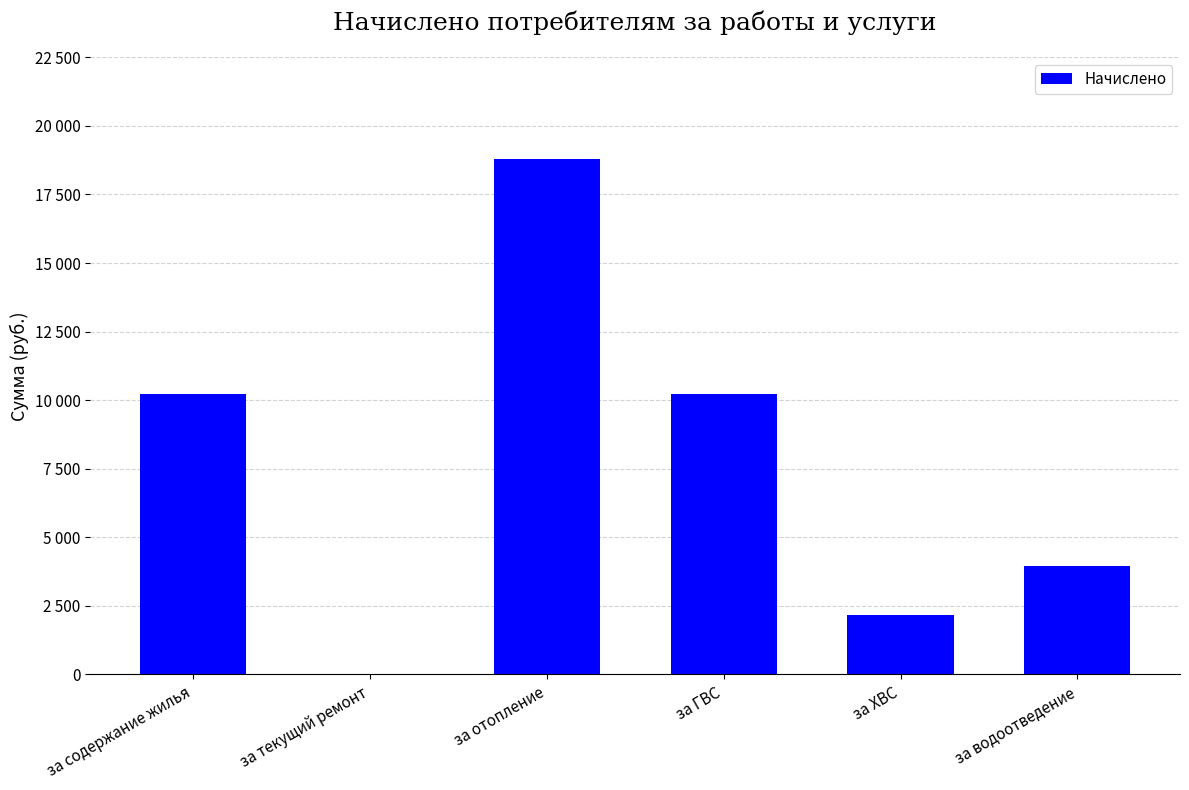

What is the ratio of the value at за ГВС to the value at за ХВС?

4.7